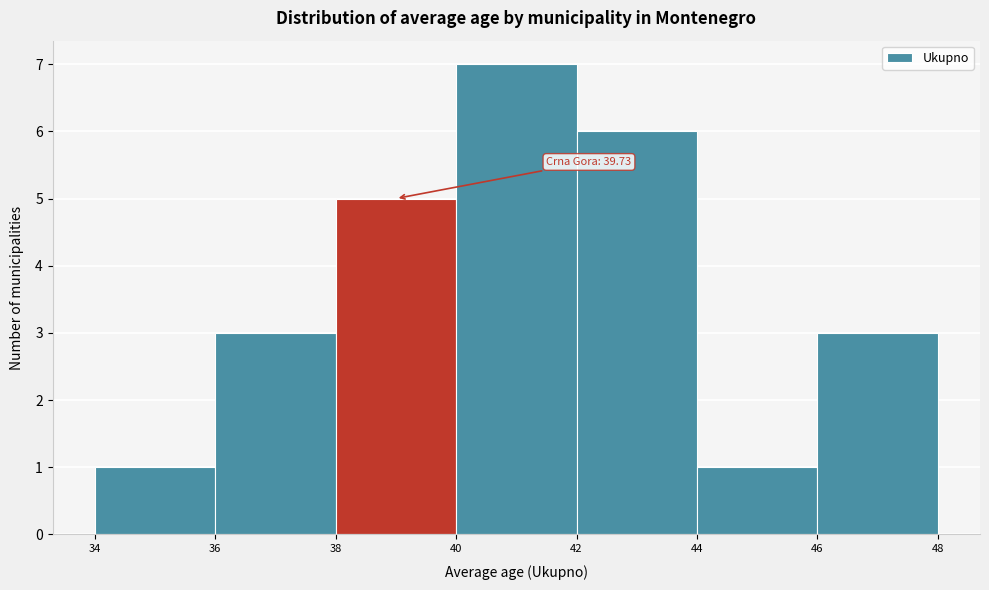

Which range on the x-axis has the tallest bar?

40 to 42